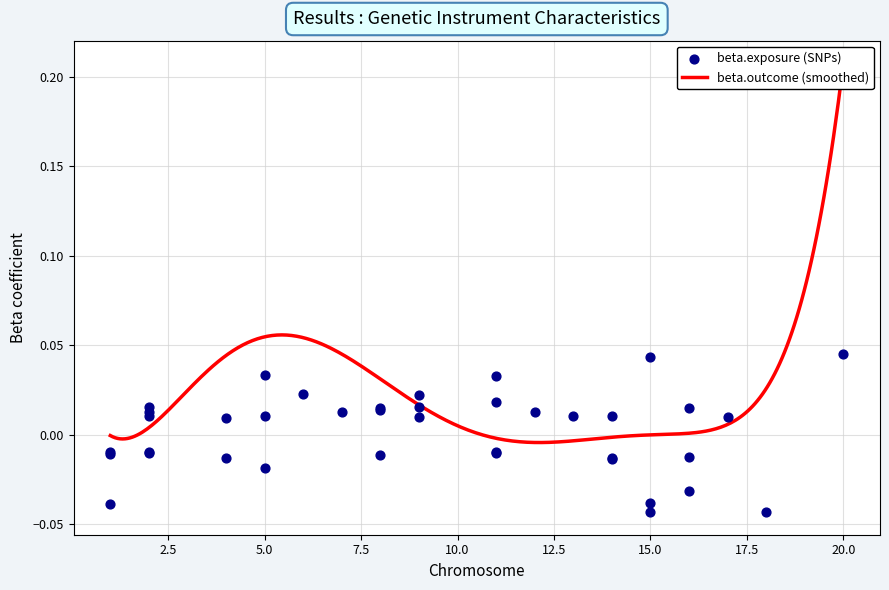

Is the value of beta.exposure at 7 greater than the value of beta.outcome at 16?

Yes